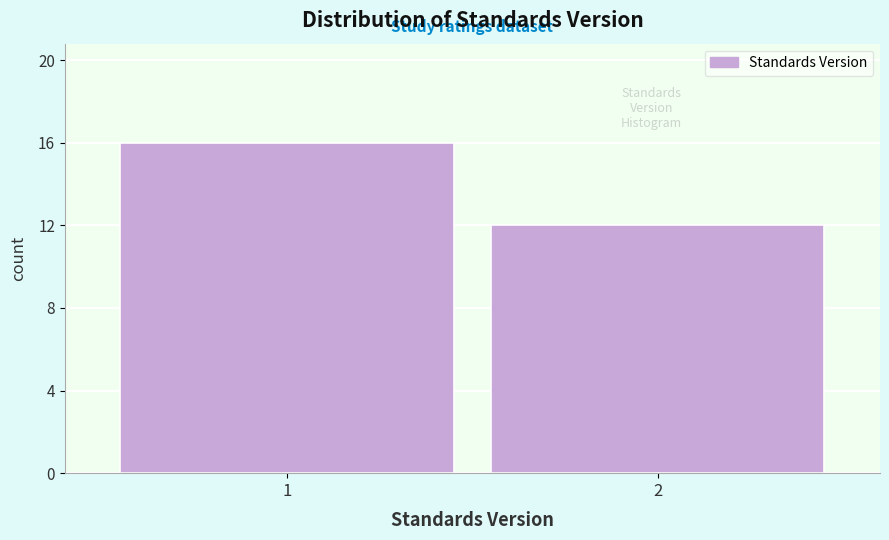

Reading left to right, transcribe all the data shown in this chart.

16	12